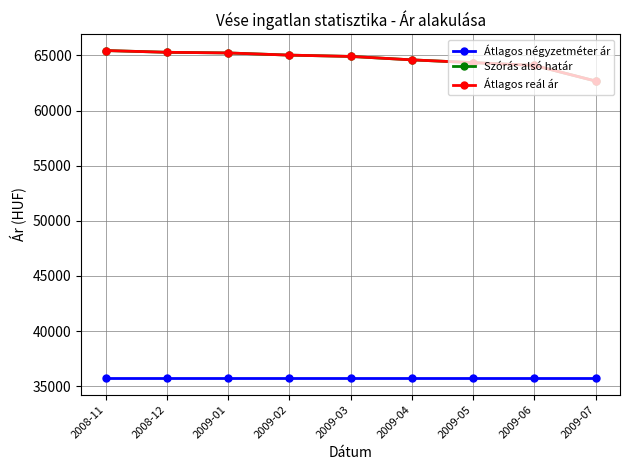

True or false: Szórás alsó határ and Átlagos reál ár cross at least once.

False